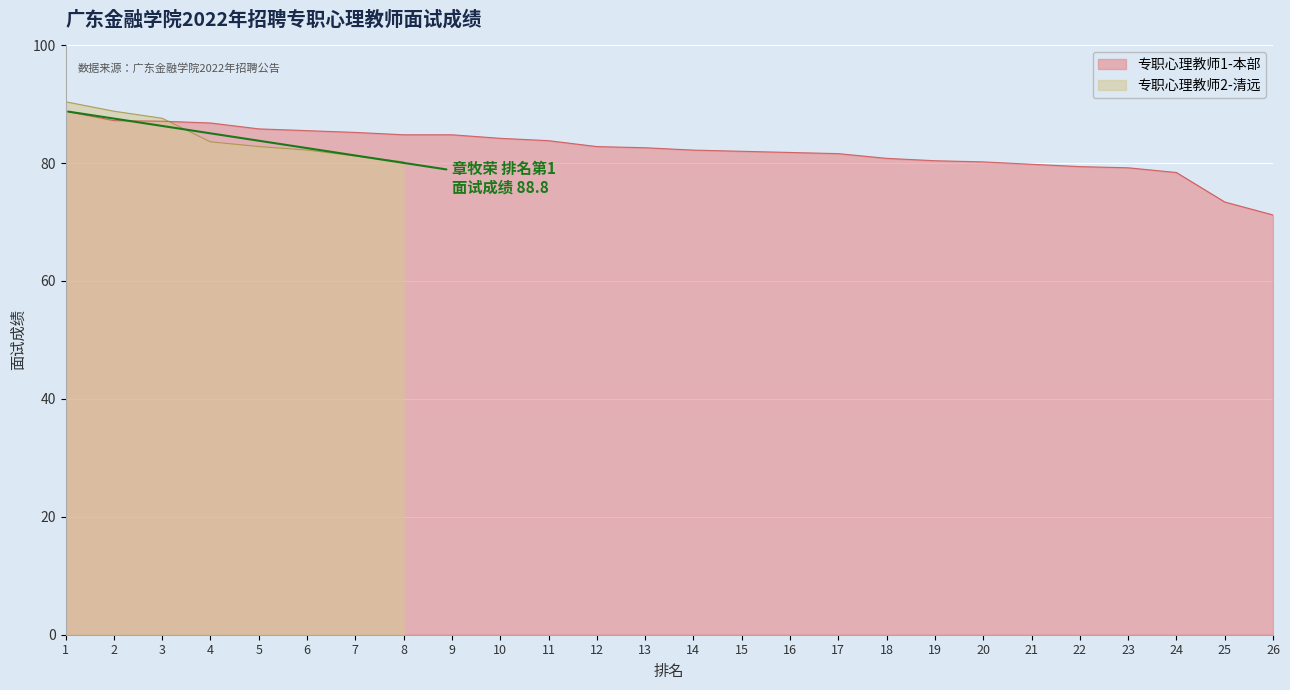

Which has a higher value, 22 or 9?

9